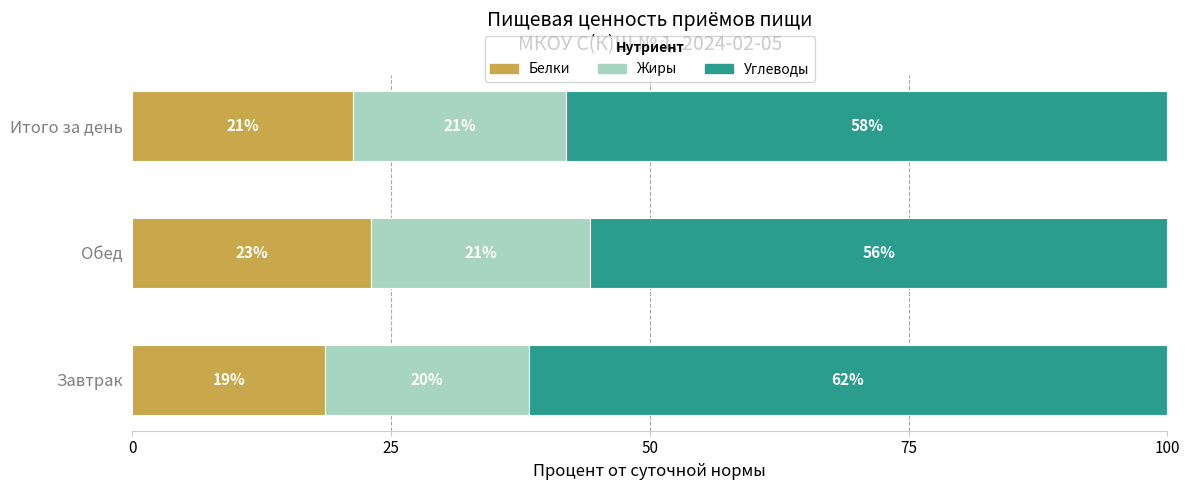

What is the difference between the maximum and minimum values in the Углеводы series?

5.9